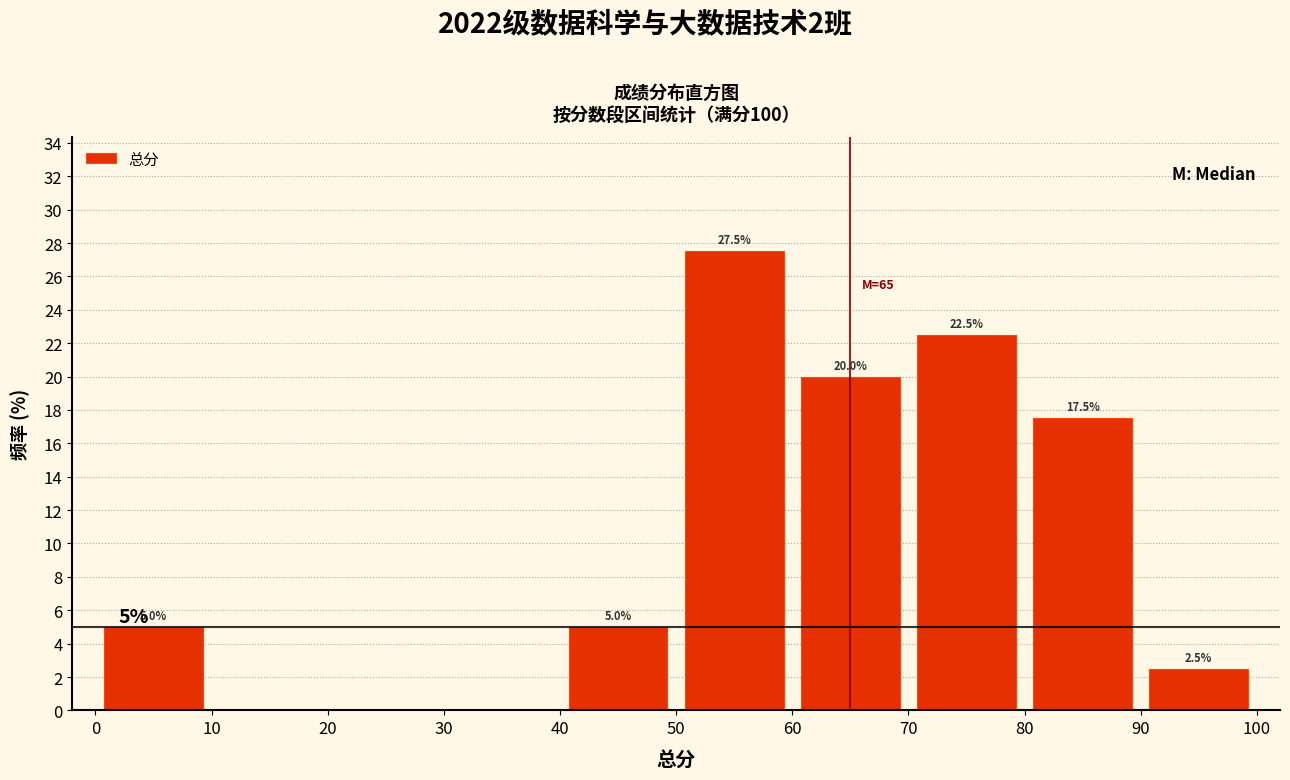

Which range on the x-axis has the tallest bar?

50 to 60